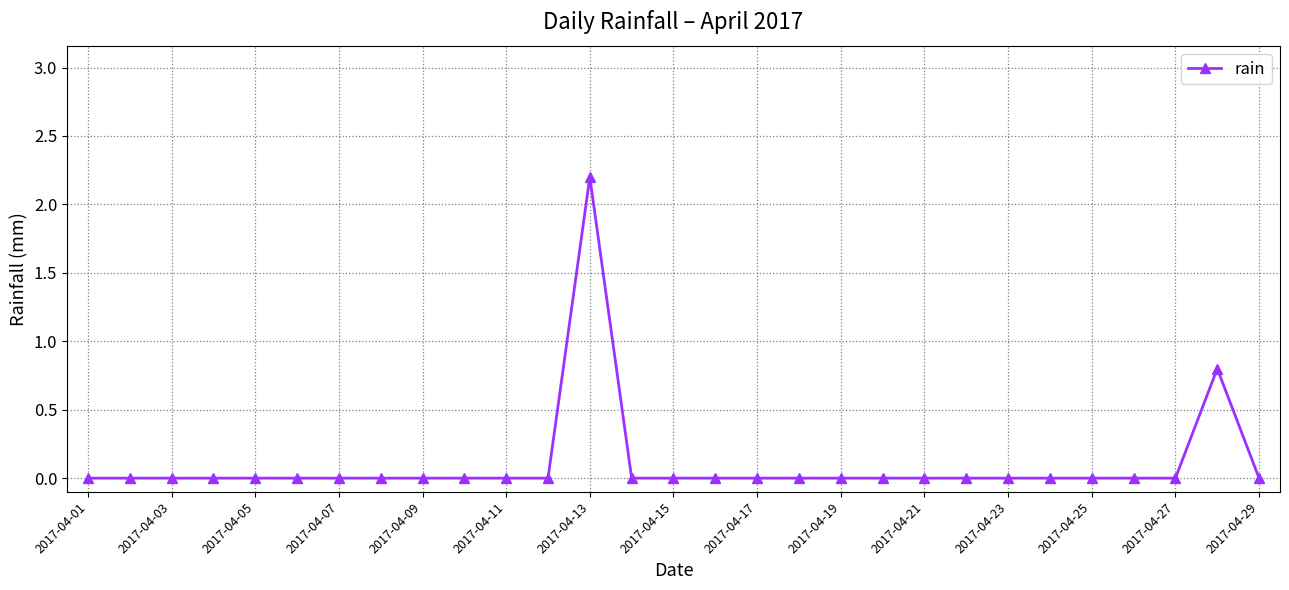

How many data points does each series have?

29